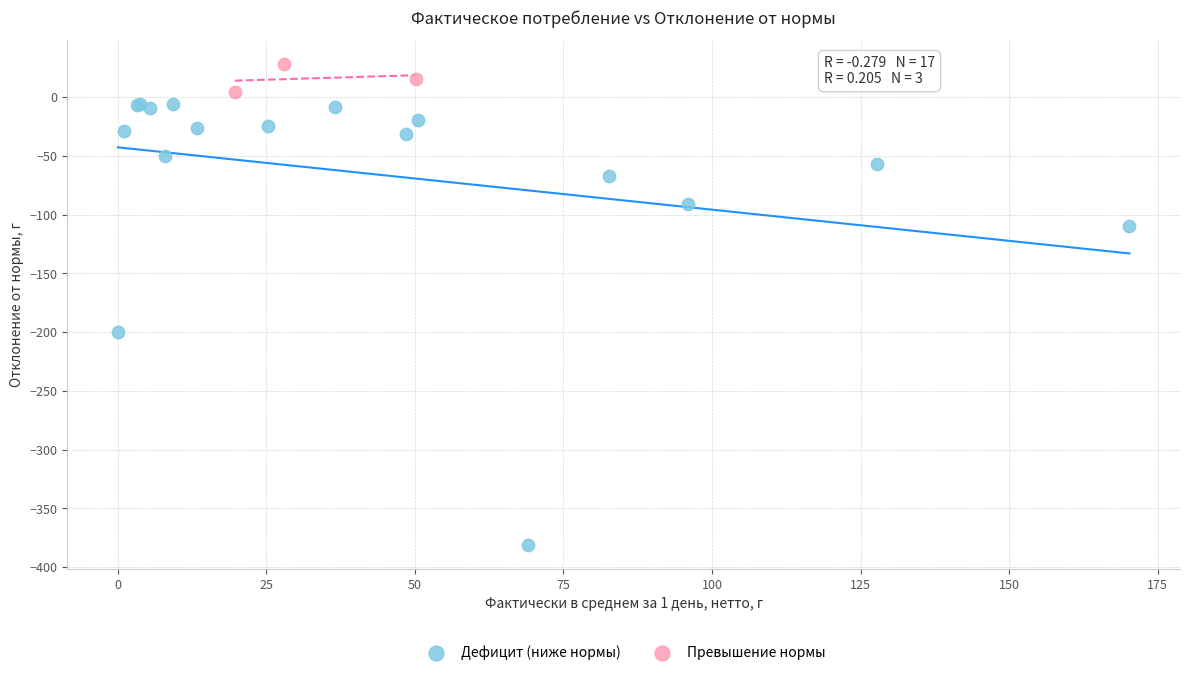

What are all the series names shown in the legend?

Дефицит (ниже нормы), Превышение нормы